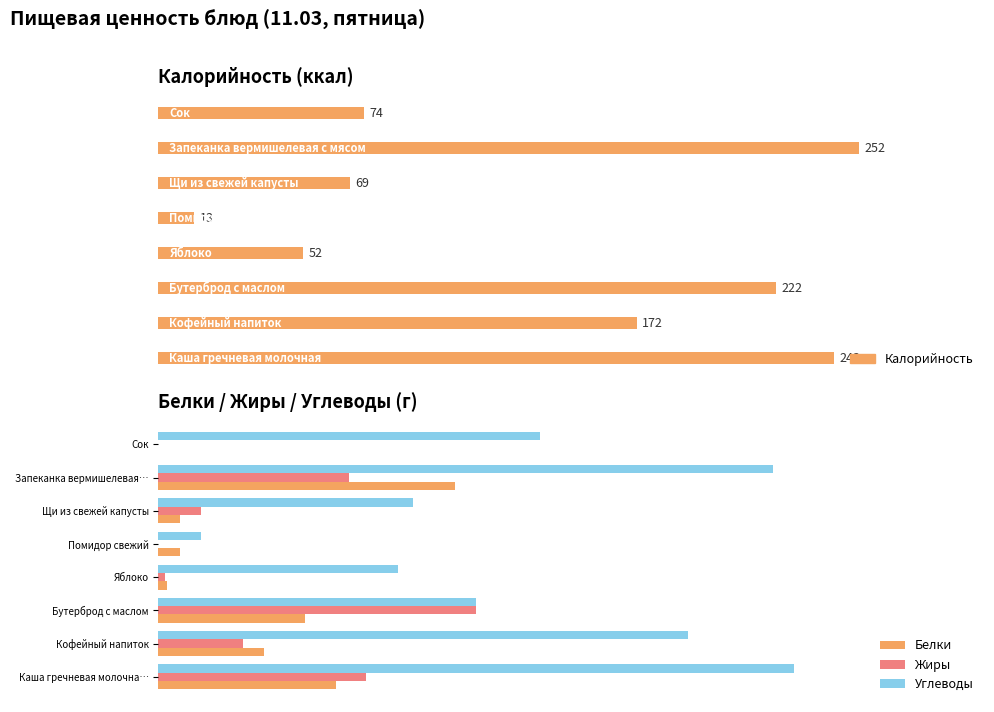

Which series has the widest spread of values?

Углеводы